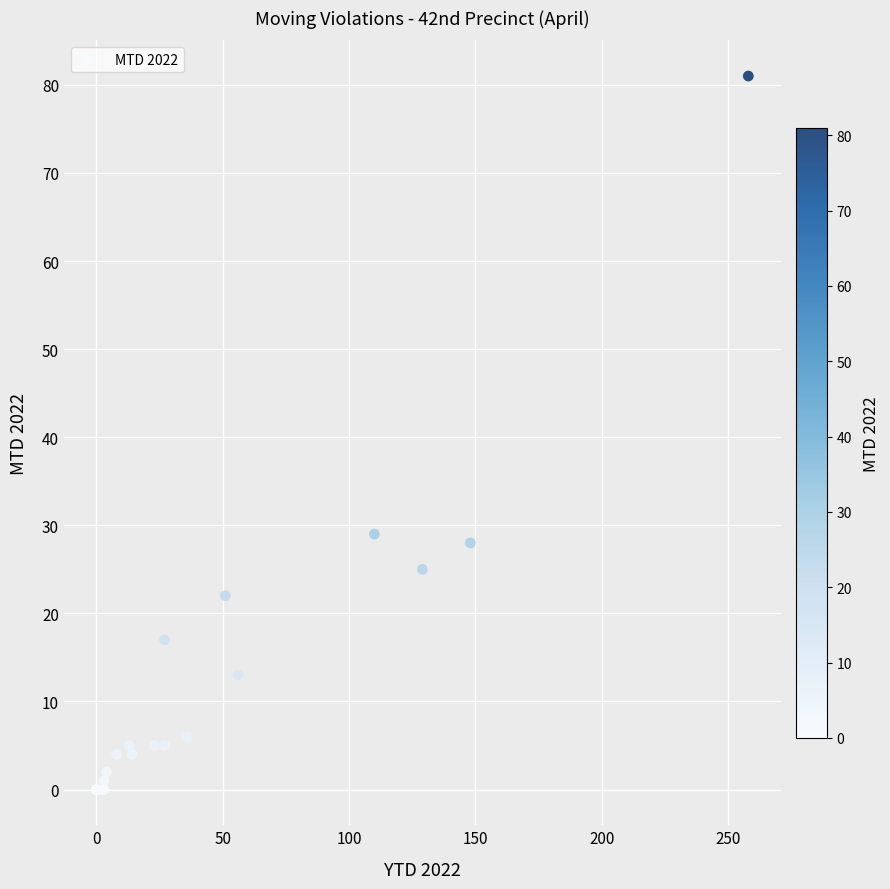

What Y value in the scatter plot is closest to 40?

29